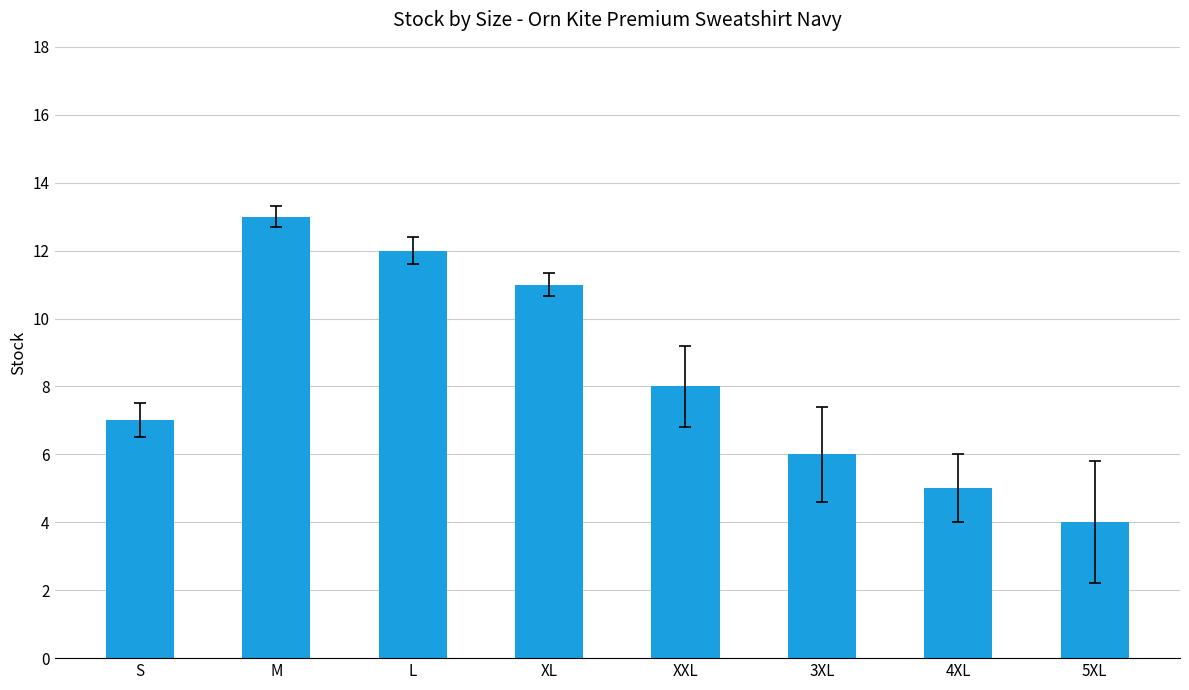

Which label corresponds to the smallest value in the chart?

5XL